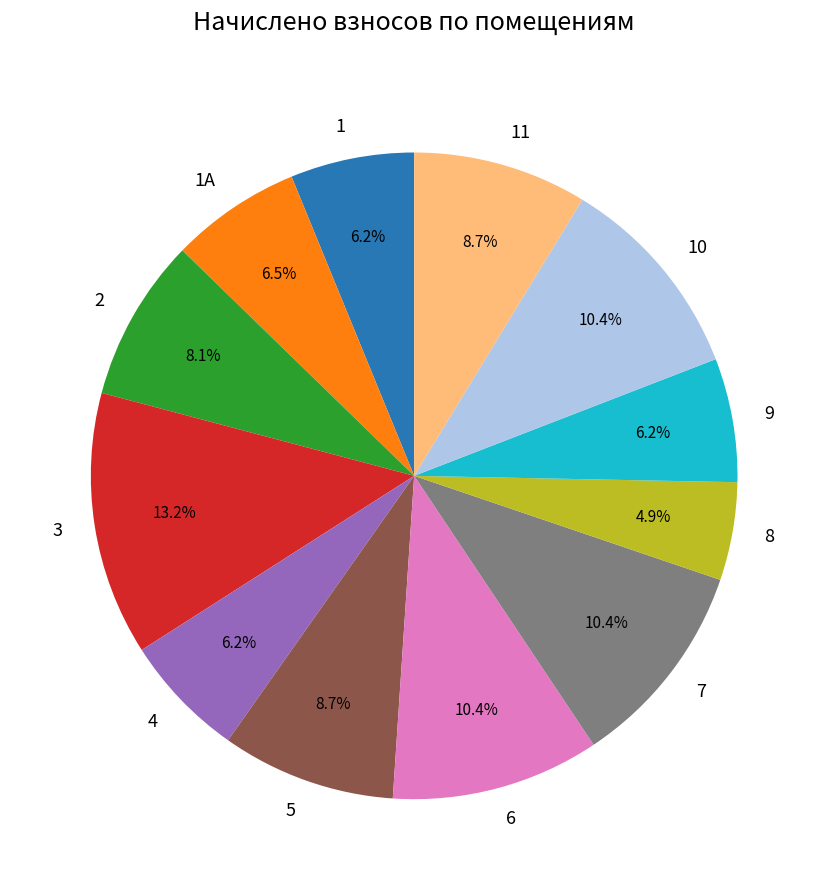

To the nearest percent, what portion does 1 represent?

6%